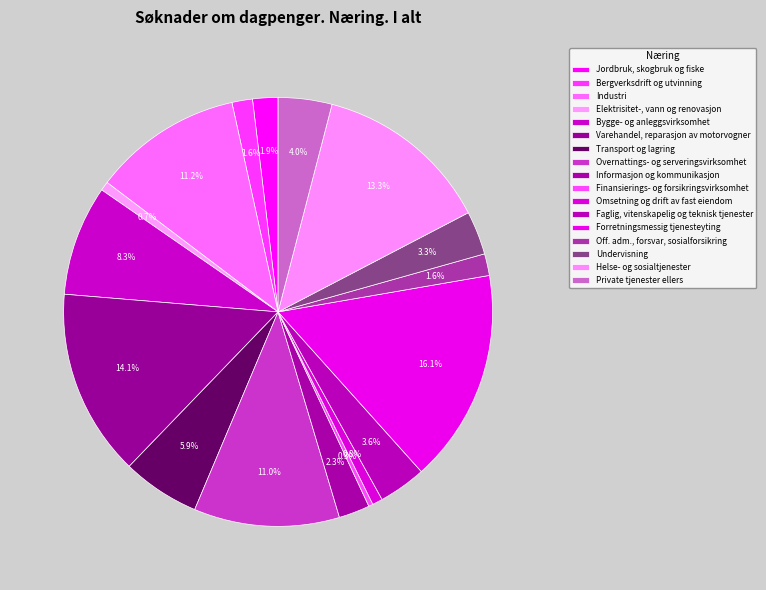

Count the number of slices in the pie.

17